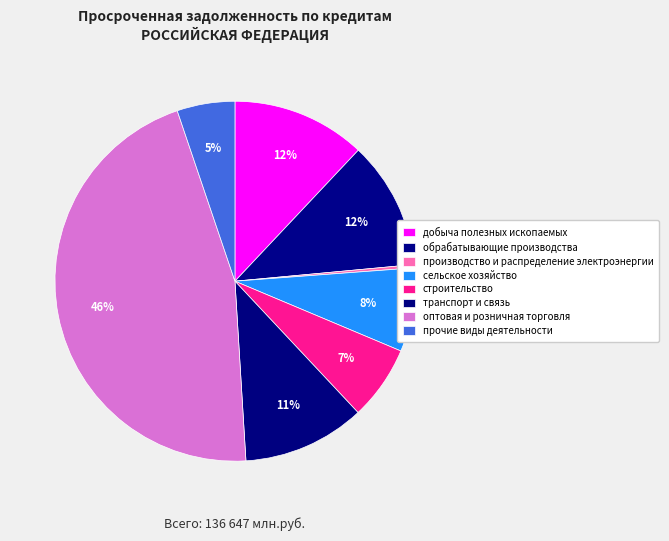

Count the number of slices in the pie.

8